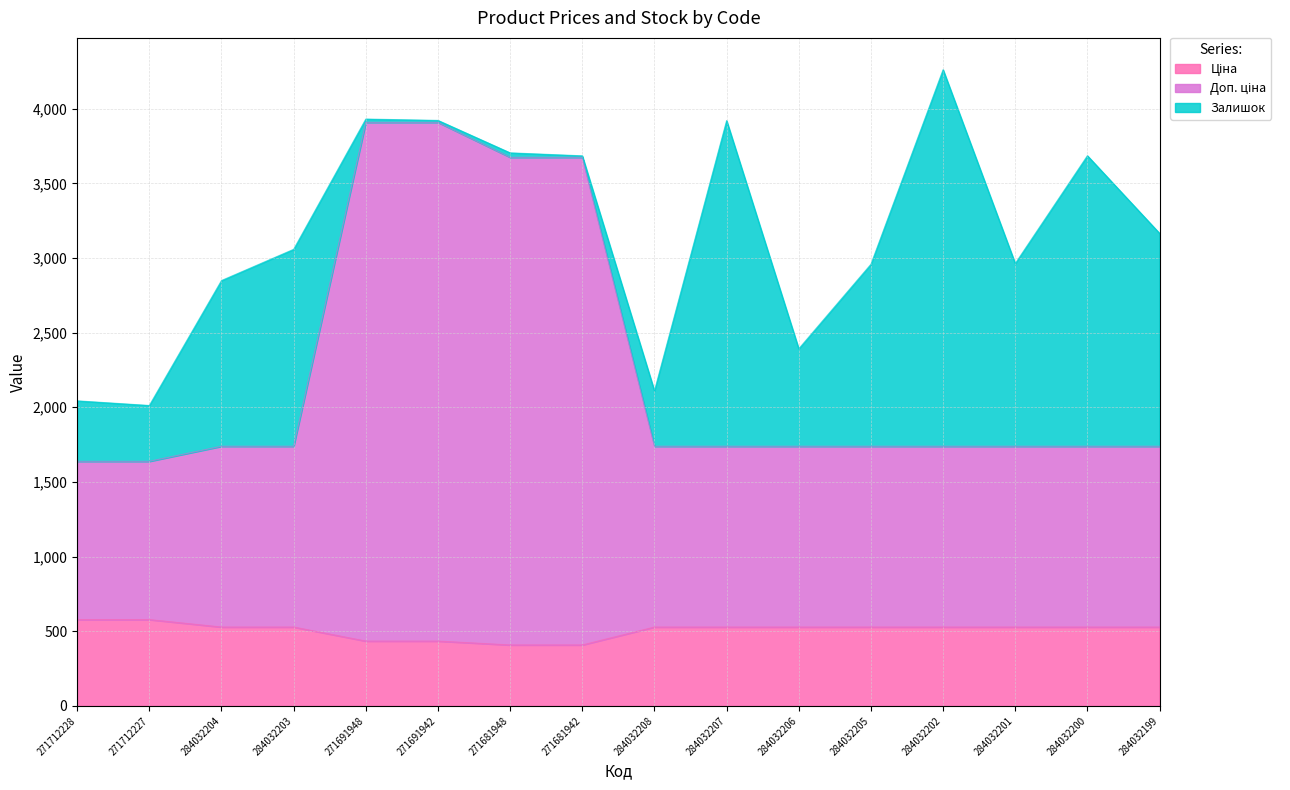

What is the total value across all series at 284032201?

2962.9